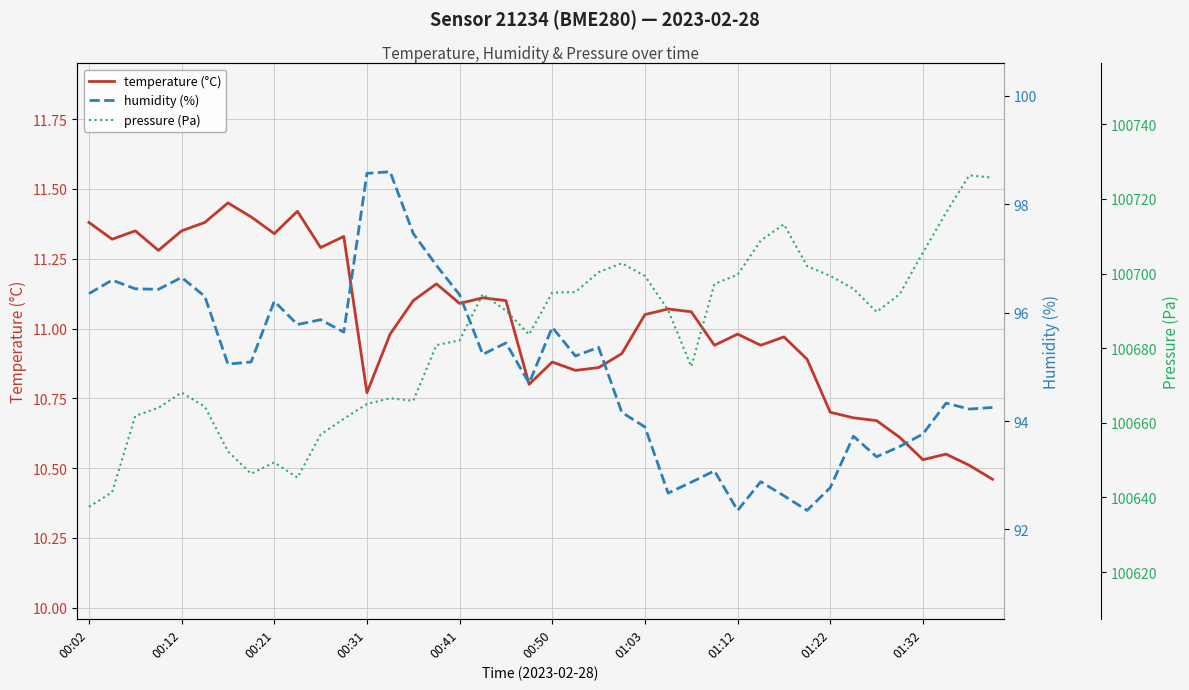

Rank the series at 14 from lowest to highest value.

temperature (°C), humidity (%), pressure (Pa)